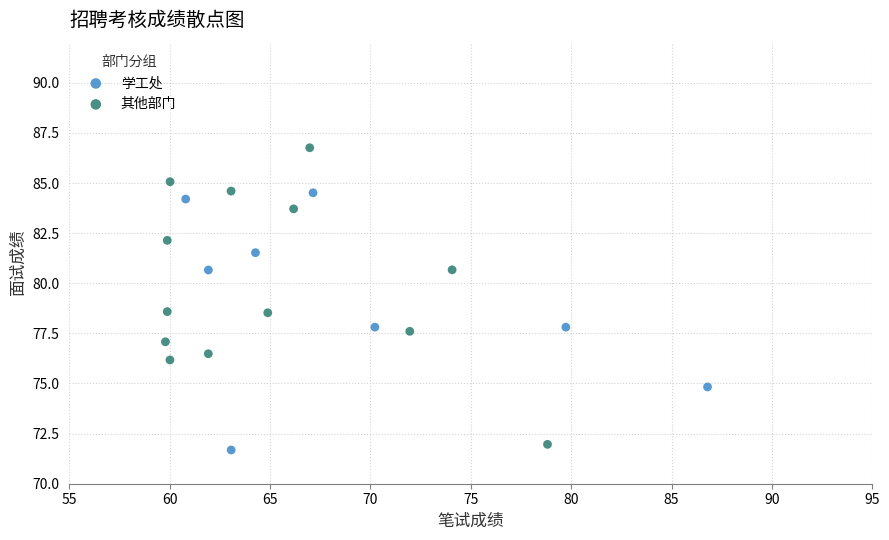

Which series has the largest Y range (max minus min)?

其他部门